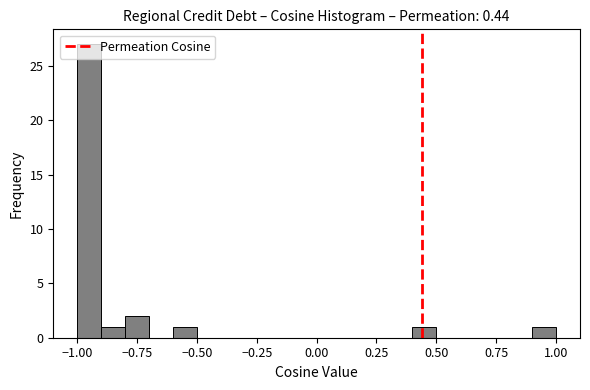

Read against the x-axis, roughly where is the centre of the tallest bar?

-0.95